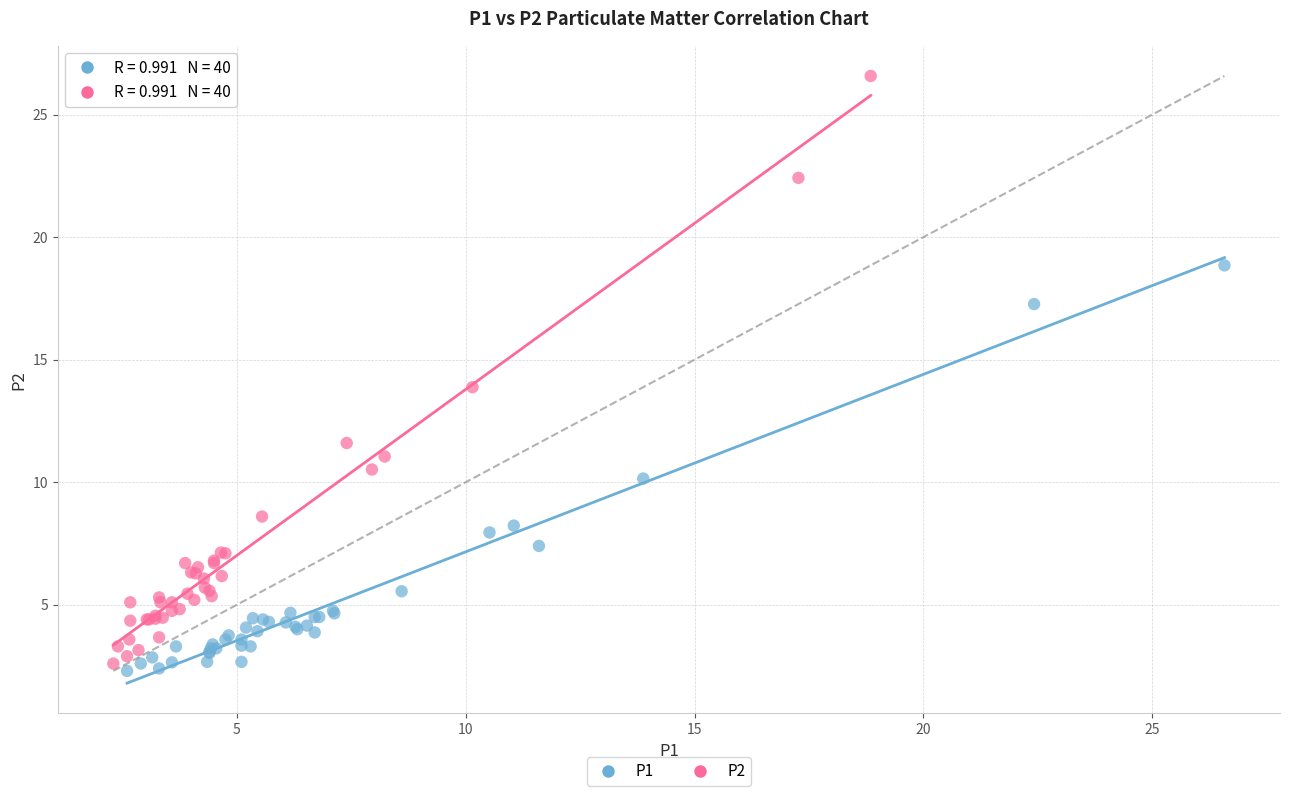

Which series contains the highest Y value?

P2